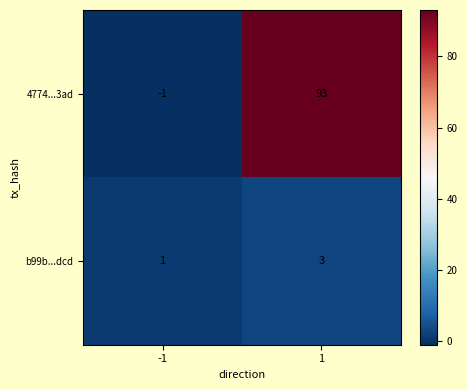

Between -1 and 1, which series saw the biggest shift?

4774...3ad